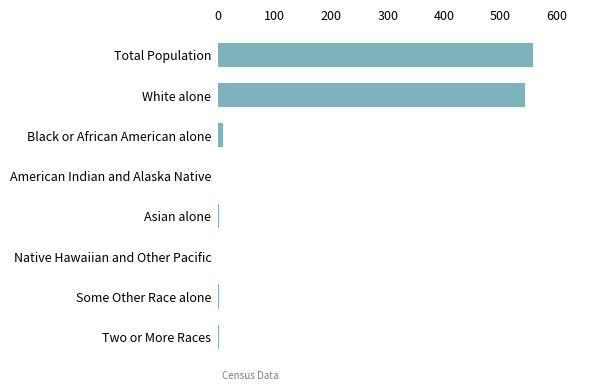

Are the bars horizontal?

Yes